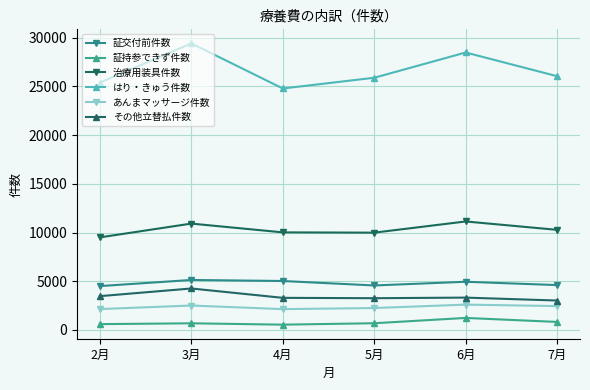

What are all the series names shown in the legend?

証交付前件数, 証持参できず件数, 治療用装具件数, はり・きゅう件数, あんまマッサージ件数, その他立替払件数